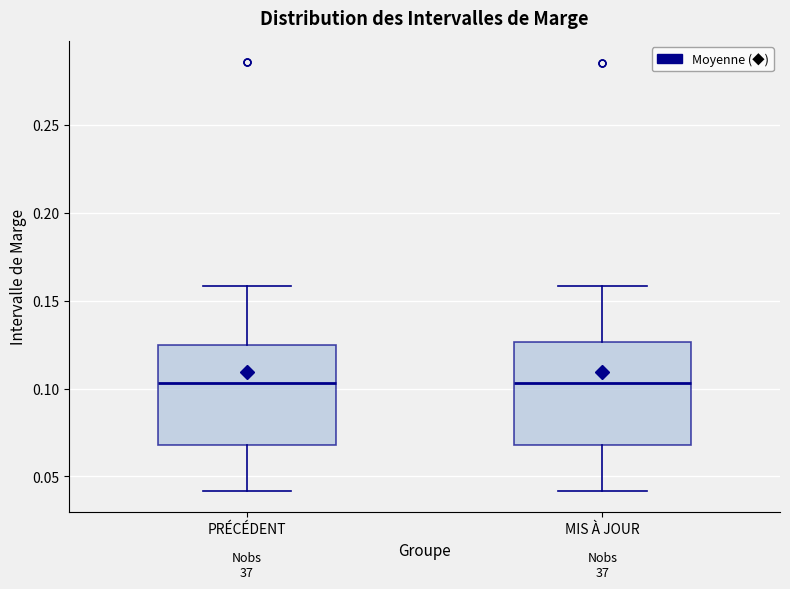

Where does the upper whisker of the box for MIS À JOUR end on the y-axis? The values are not printed on the chart, so give them approximately, as read against the axis.

0.160